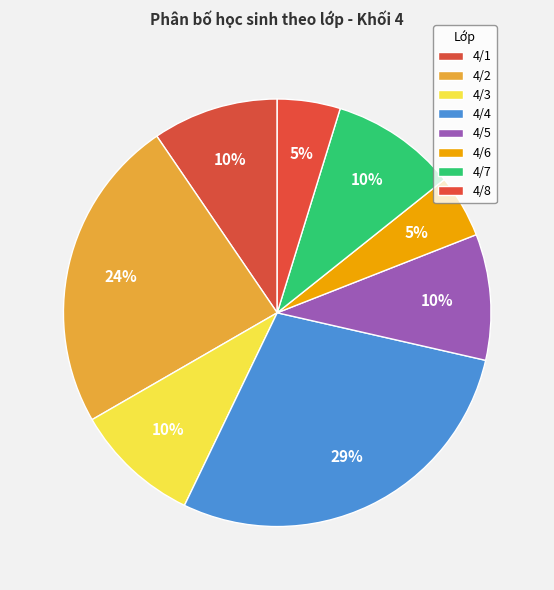

The 4/8 slice represents 1% of the pie. True or false?

False